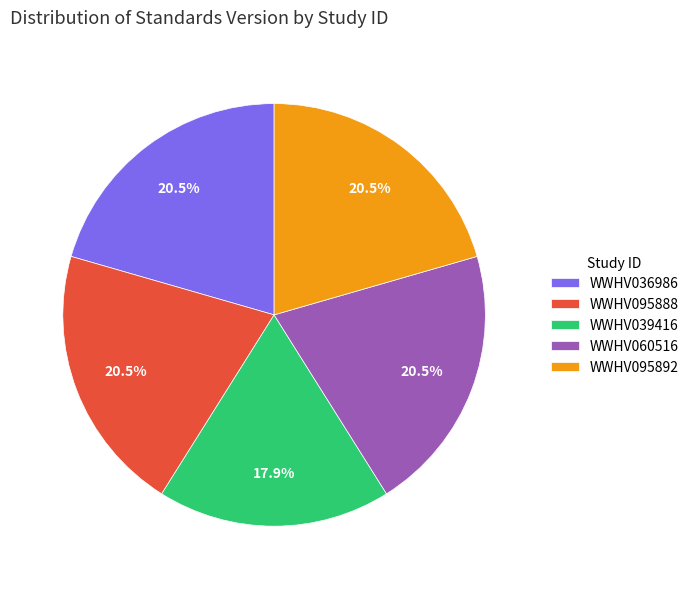

Between WWHV060516 and WWHV039416, which is larger?

WWHV060516